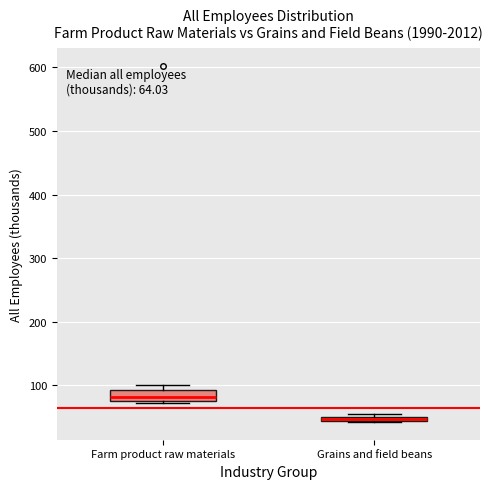

Which box is the tallest, from its lower edge to its upper edge?

Farm product raw materials